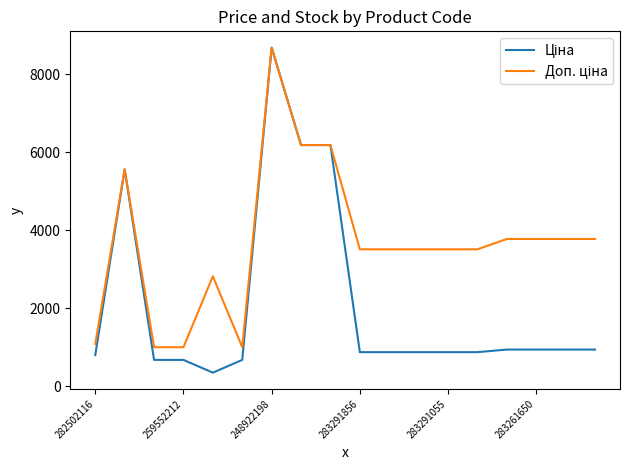

What is the maximum value shown in the chart?

8679.5